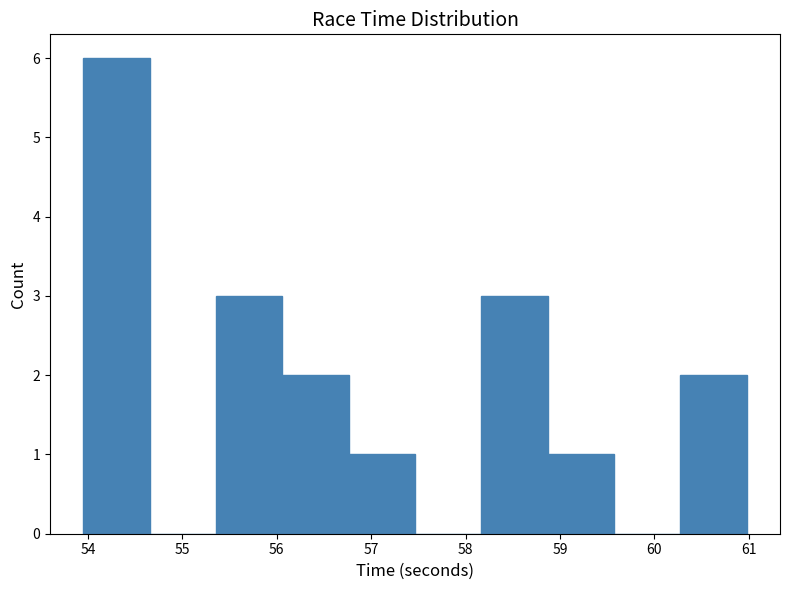

Reading left to right, transcribe this chart: for each bar, give the range it covers on the x-axis and its height. Neither the bar edges nor the heights are printed on the chart, so give them approximately, as read against the axes.

54.0 to 54.7: 6
54.7 to 55.4: 0
55.4 to 56.1: 3
56.1 to 56.8: 2
56.8 to 57.5: 1
57.5 to 58.2: 0
58.2 to 58.9: 3
58.9 to 59.6: 1
59.6 to 60.3: 0
60.3 to 61.0: 2